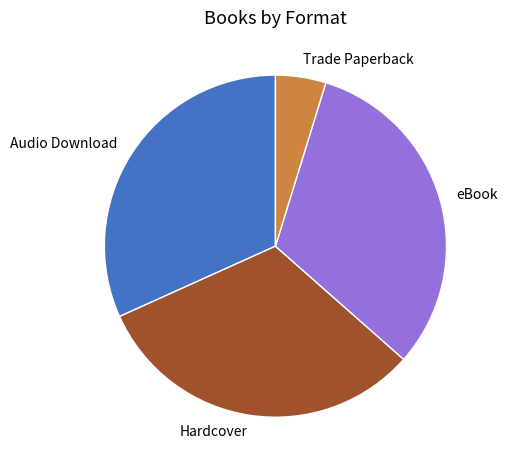

Between Trade Paperback and Audio Download, which is larger?

Audio Download